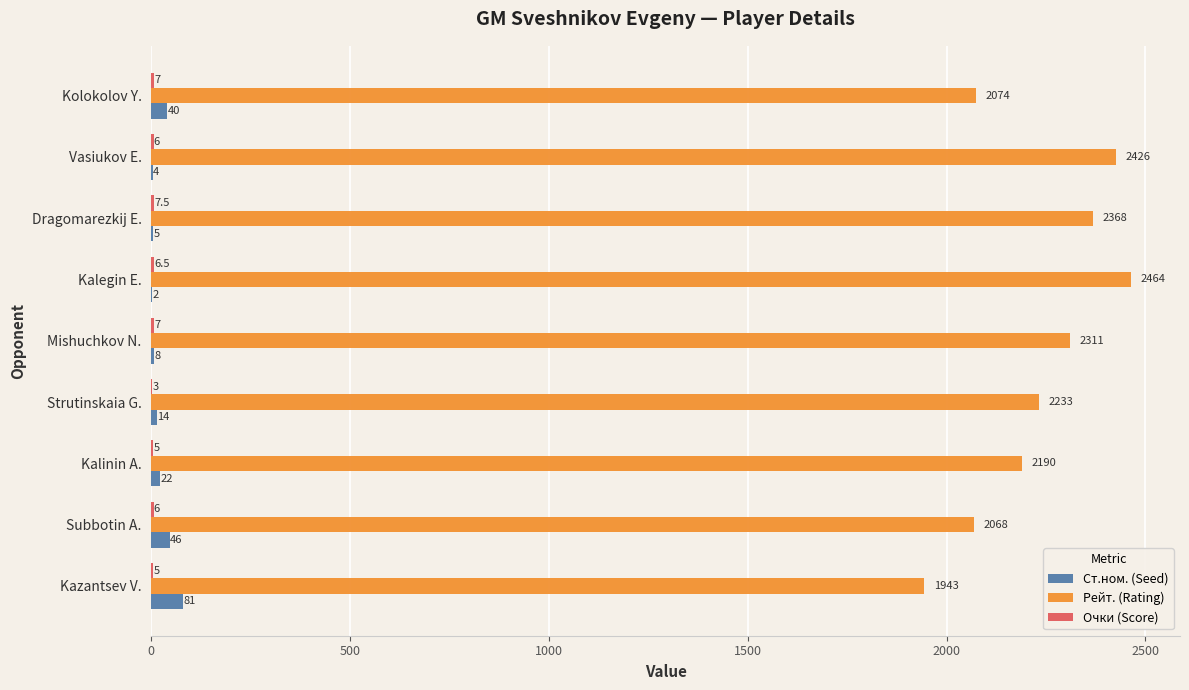

What is the sum of all Ст.ном. (Seed) values?

222.0